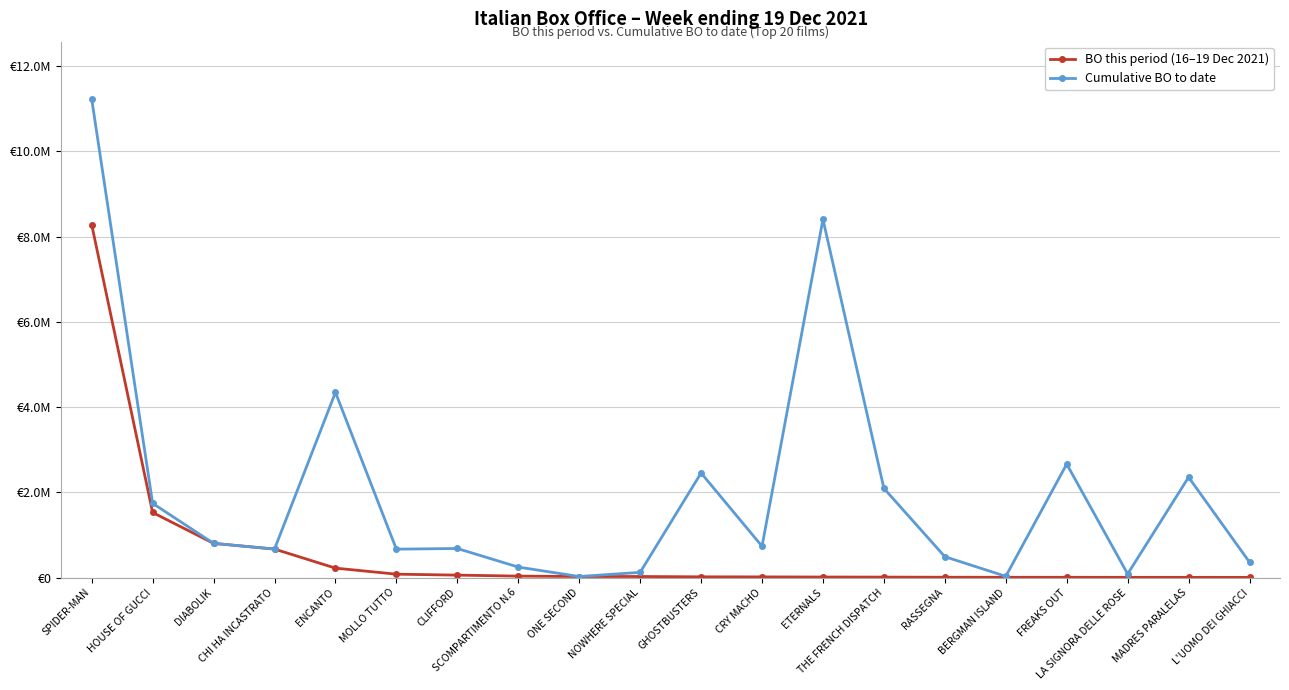

Reading right to left, what are all the values shown in this chart?

BO this period (16–19 Dec 2021): L'UOMO DEI GHIACCI=4340.0	MADRES PARALELAS=4802.5	LA SIGNORA DELLE ROSE=5376.9	FREAKS OUT=5954.1	BERGMAN ISLAND=6273.6	RASSEGNA=7272.9	THE FRENCH DISPATCH=10896.7	ETERNALS=12235.7	CRY MACHO=15635.4	GHOSTBUSTERS=16872.6	NOWHERE SPECIAL=24601.0	ONE SECOND=24761.5	SCOMPARTIMENTO N.6=34161.3	CLIFFORD=57109.0	MOLLO TUTTO=79417.1	ENCANTO=221235.1	CHI HA INCASTRATO=668303.6	DIABOLIK=802368.7	HOUSE OF GUCCI=1526578.2	SPIDER-MAN=8281100.1
Cumulative BO to date: L'UOMO DEI GHIACCI=359581.5	MADRES PARALELAS=2354259.9	LA SIGNORA DELLE ROSE=84607.9	FREAKS OUT=2663136.7	BERGMAN ISLAND=29229.4	RASSEGNA=490091.9	THE FRENCH DISPATCH=2093377.6	ETERNALS=8404960.7	CRY MACHO=734855.1	GHOSTBUSTERS=2453709.0	NOWHERE SPECIAL=121871.9	ONE SECOND=24761.5	SCOMPARTIMENTO N.6=246157.0	CLIFFORD=681931.5	MOLLO TUTTO=666355.3	ENCANTO=4345335.5	CHI HA INCASTRATO=668303.6	DIABOLIK=802464.7	HOUSE OF GUCCI=1741080.8	SPIDER-MAN=11226278.0